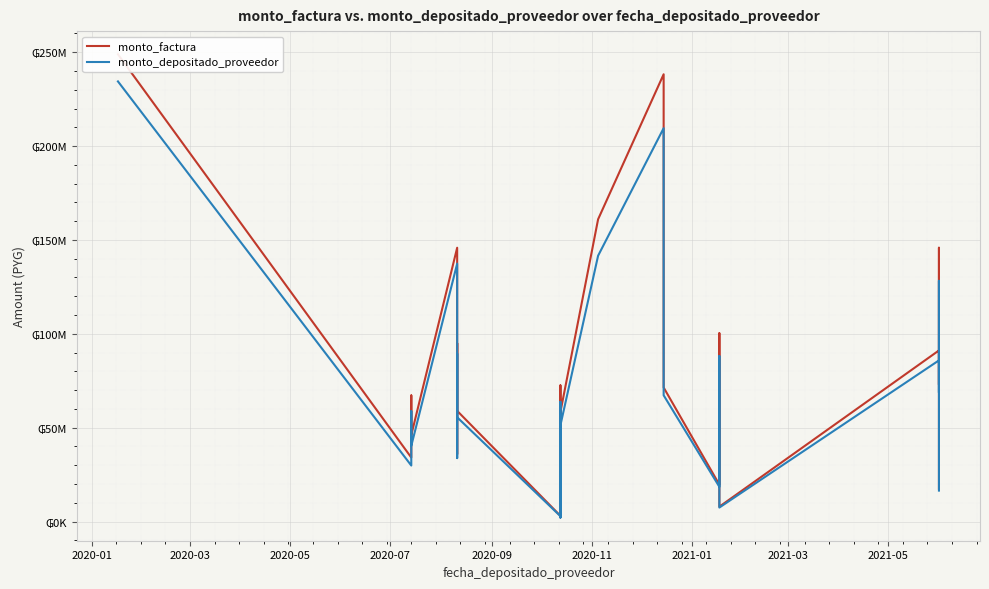

What is the sum of all monto_factura values?

1891600000